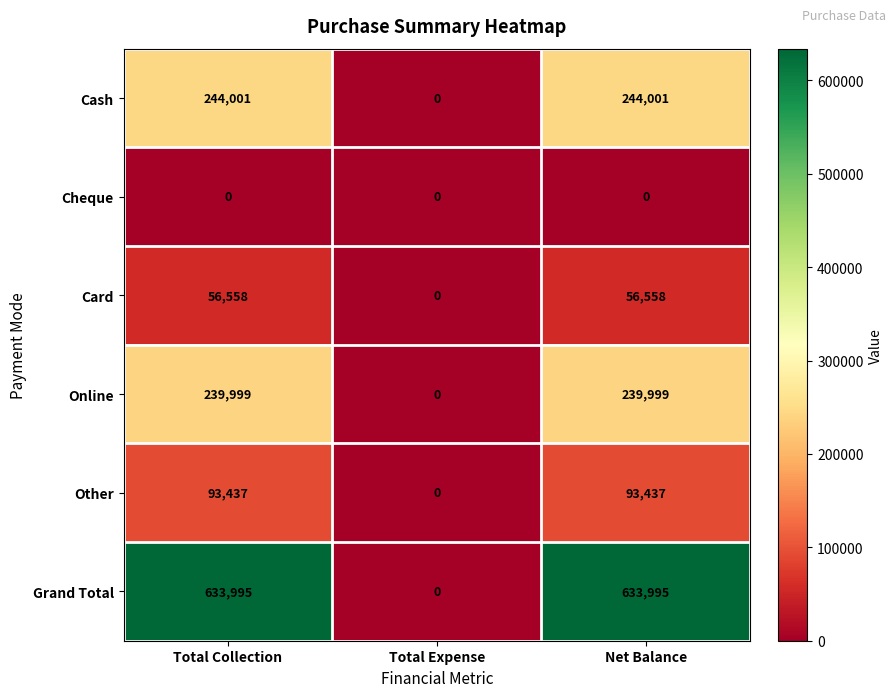

What is the greatest value displayed?

633995